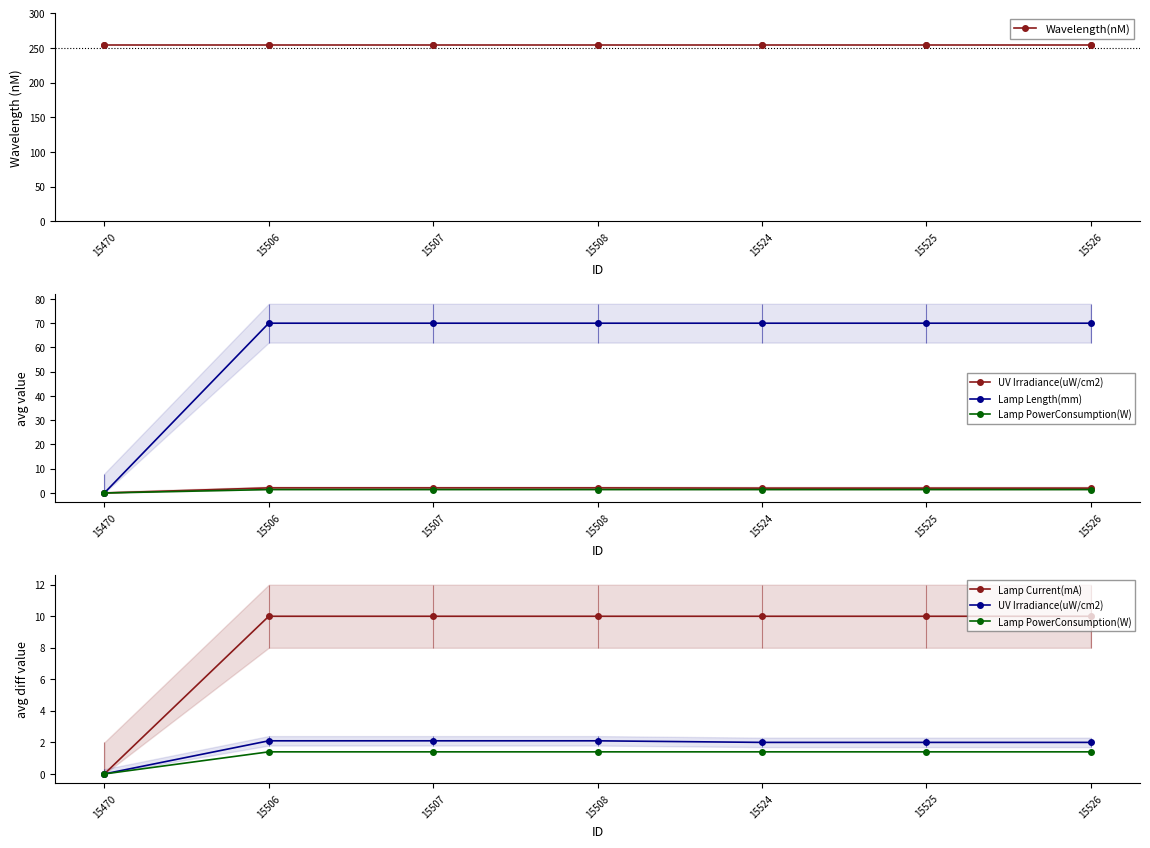

True or false: Lamp PowerConsumption(W) and Lamp Current(mA) cross at least once.

False